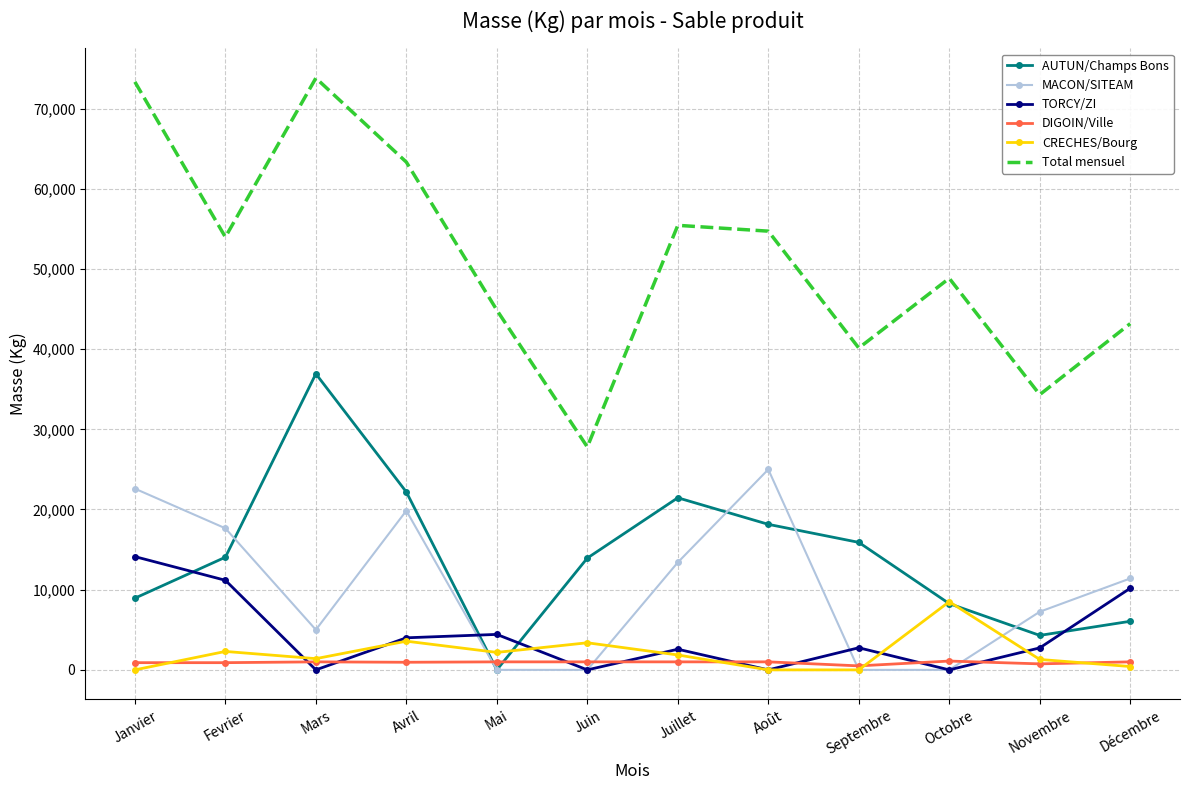

Between Mai and Juillet, which series saw the biggest shift?

AUTUN/Champs Bons